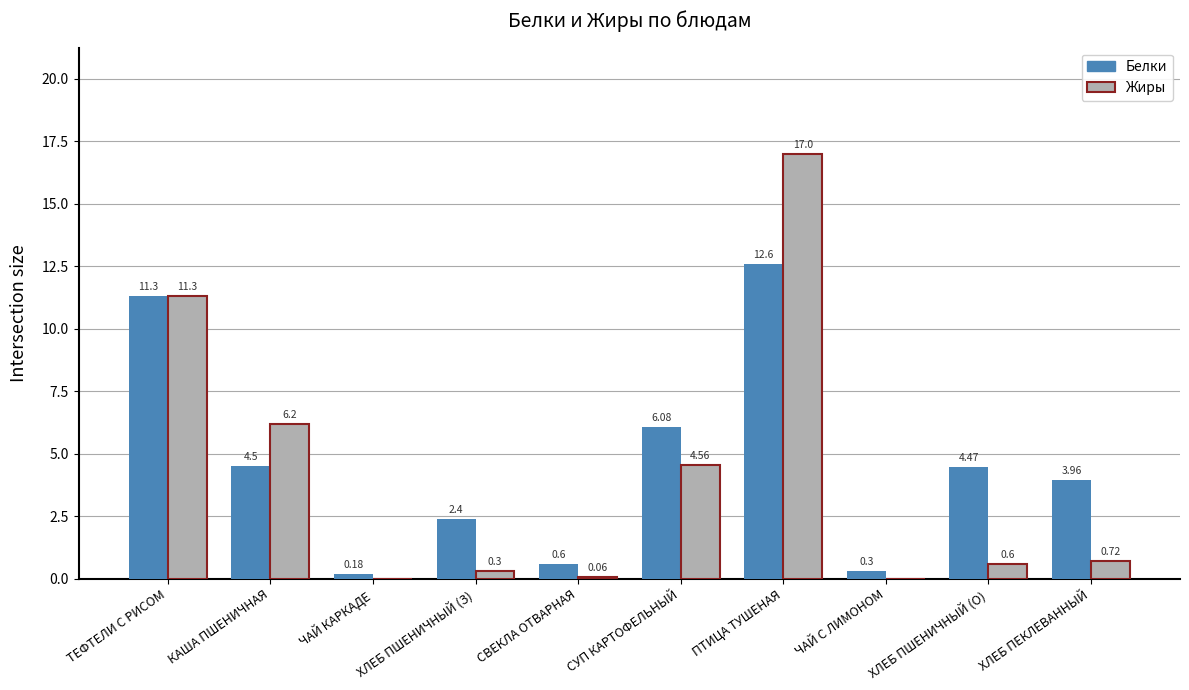

What is the sum of the Белки values at ХЛЕБ ПШЕНИЧНЫЙ (З) and ХЛЕБ ПШЕНИЧНЫЙ (О)?

6.9